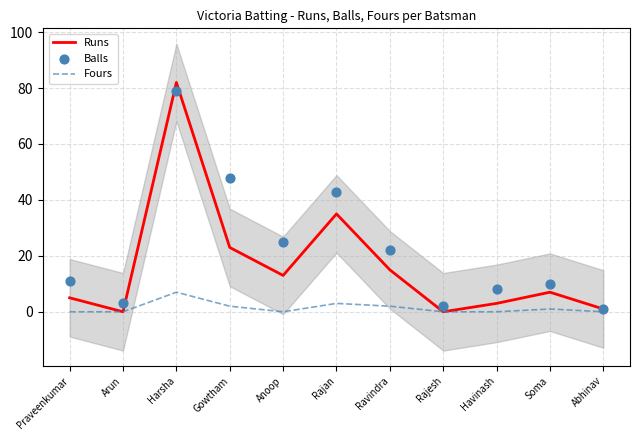

At which category is the sum across all series the highest?

Harsha